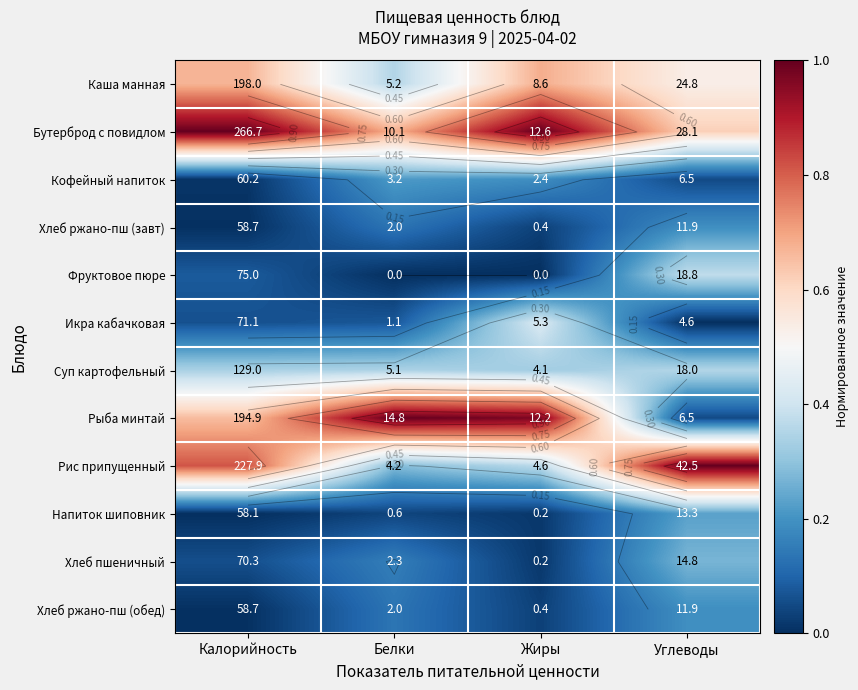

Rank the series at Калорийность from highest to lowest value.

Бутерброд с повидлом, Рис припущенный, Каша манная, Рыба минтай, Суп картофельный, Фруктовое пюре, Икра кабачковая, Хлеб пшеничный, Кофейный напиток, Хлеб ржано-пш (завт), Хлеб ржано-пш (обед), Напиток шиповник